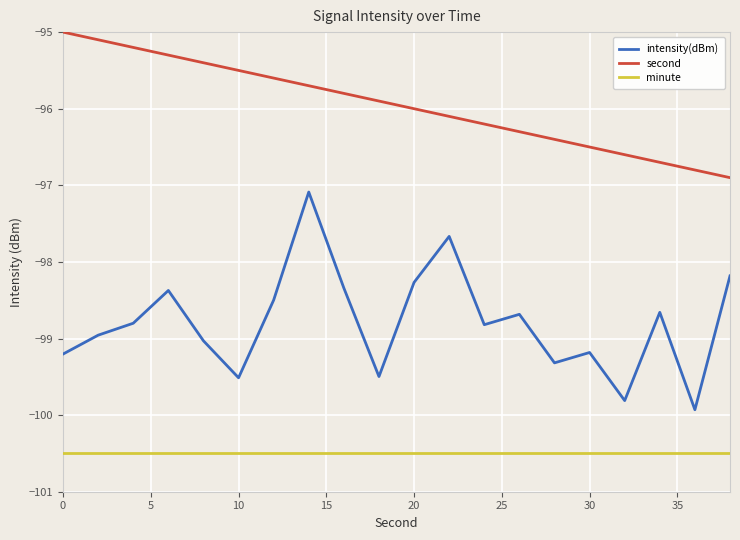

True or false: minute and intensity(dBm) intersect in this chart.

False